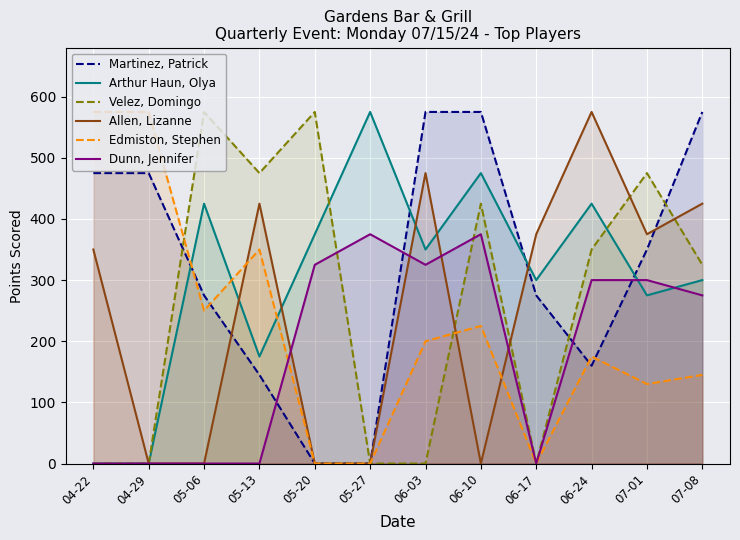

True or false: Velez, Domingo has a value of 93 at 06-10.

False